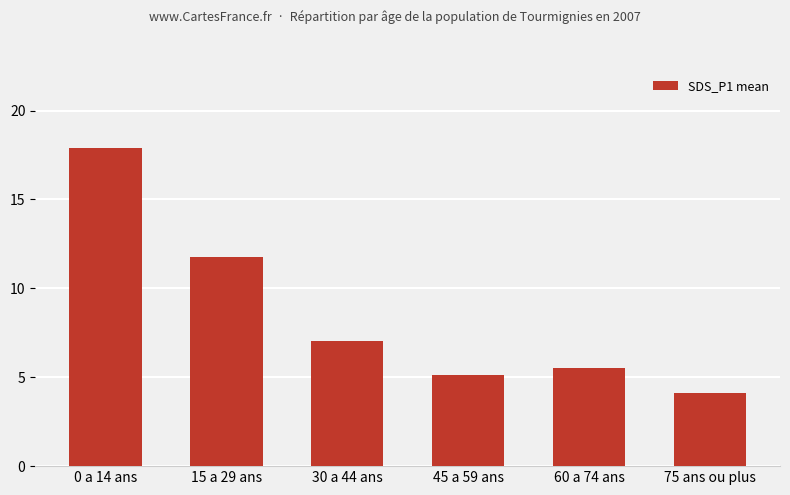

True or false: the data shows 2.2 at 45 a 59 ans.

False